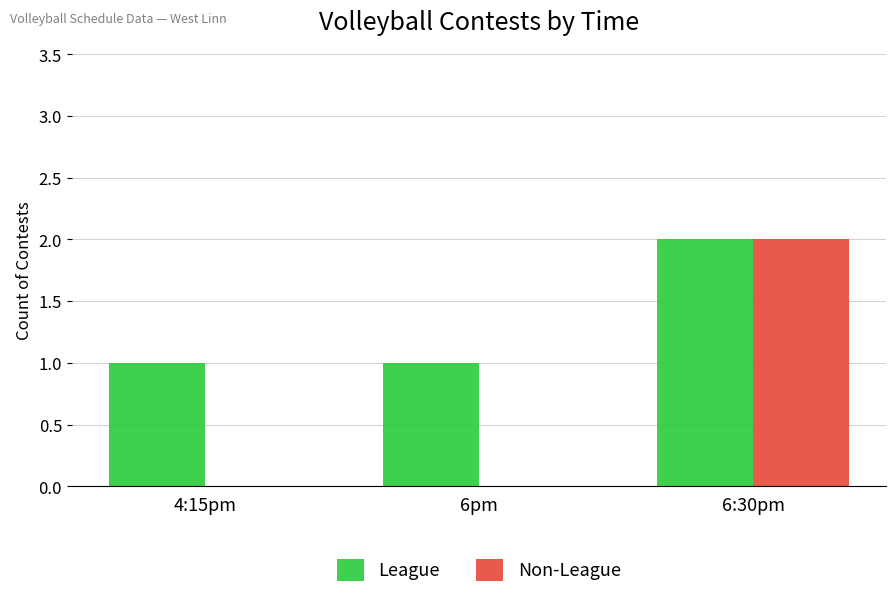

The League series shows 1 at 6pm. True or false?

True